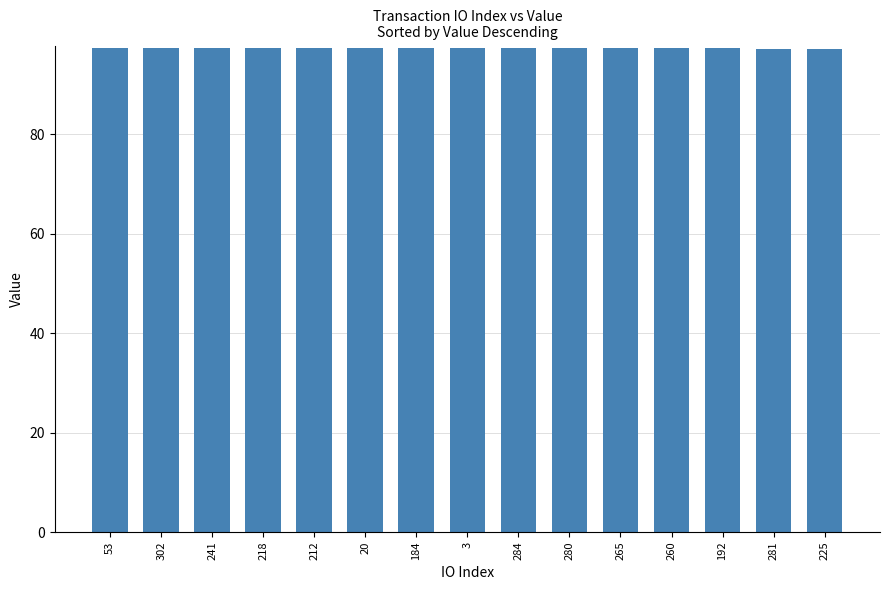

What position from the right is 241?

13